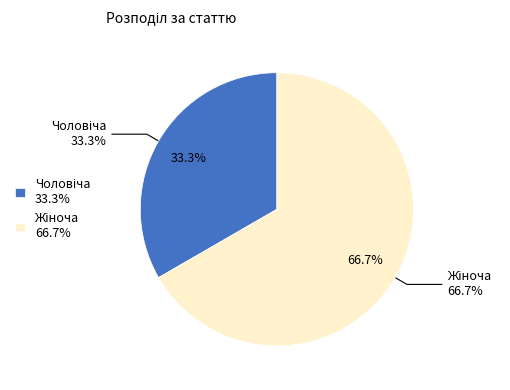

True or false: Чоловіча accounts for 48% of the total.

False